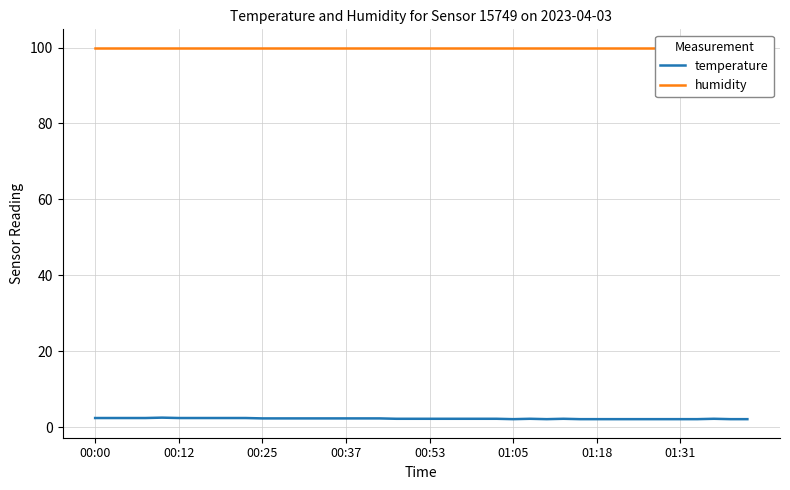

What is the approximate value of temperature at 00:25?

2.3